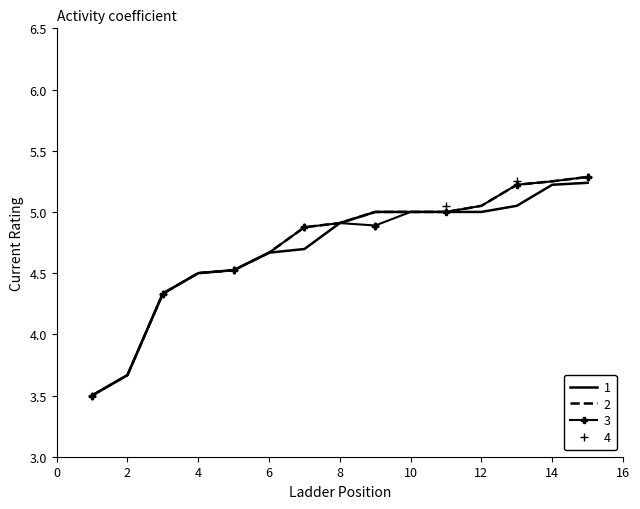

What is the minimum value shown in the chart?

3.5